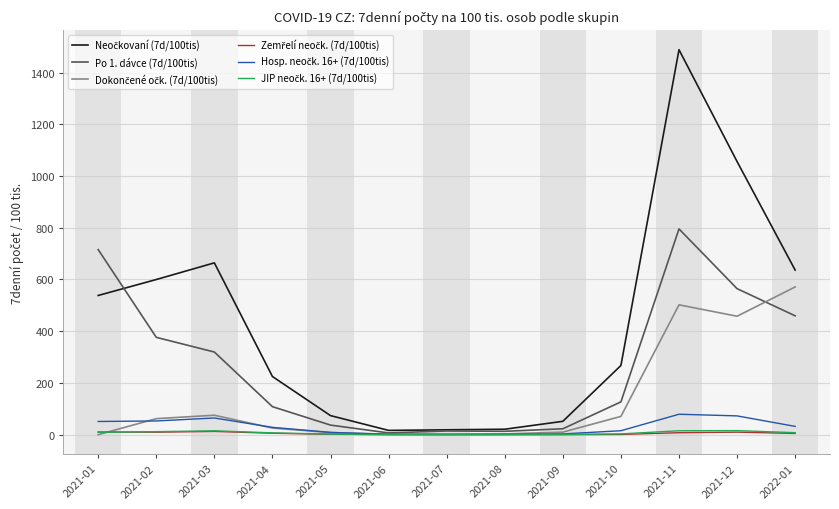

What is the maximum value shown in the chart?

1488.5